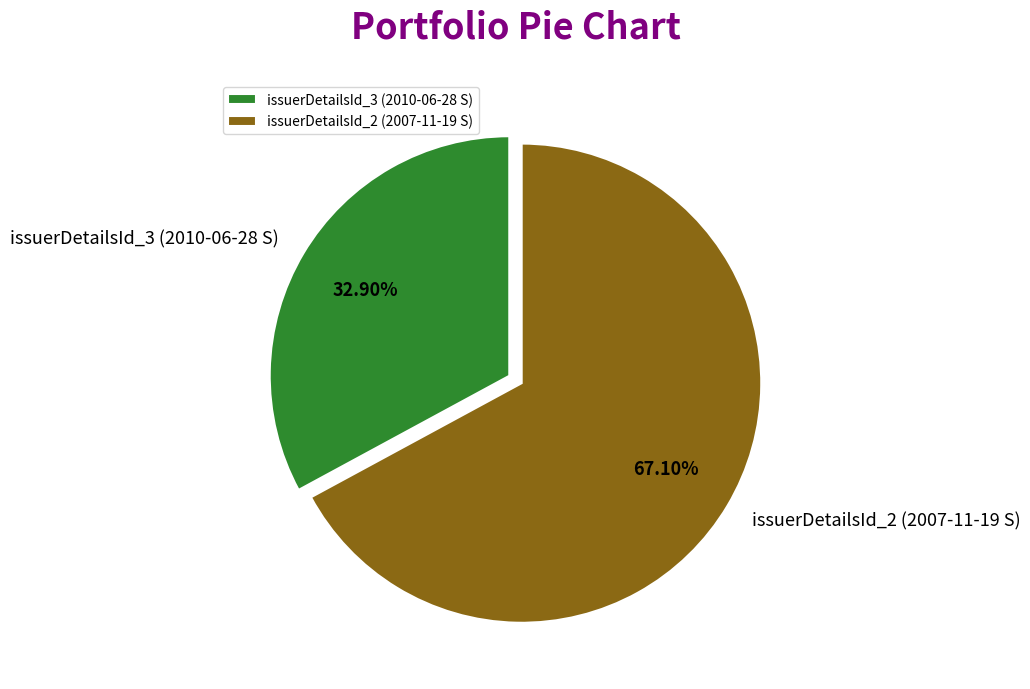

To the nearest percent, what percentage of the pie is issuerDetailsId_3 (2010-06-28 S)?

33%